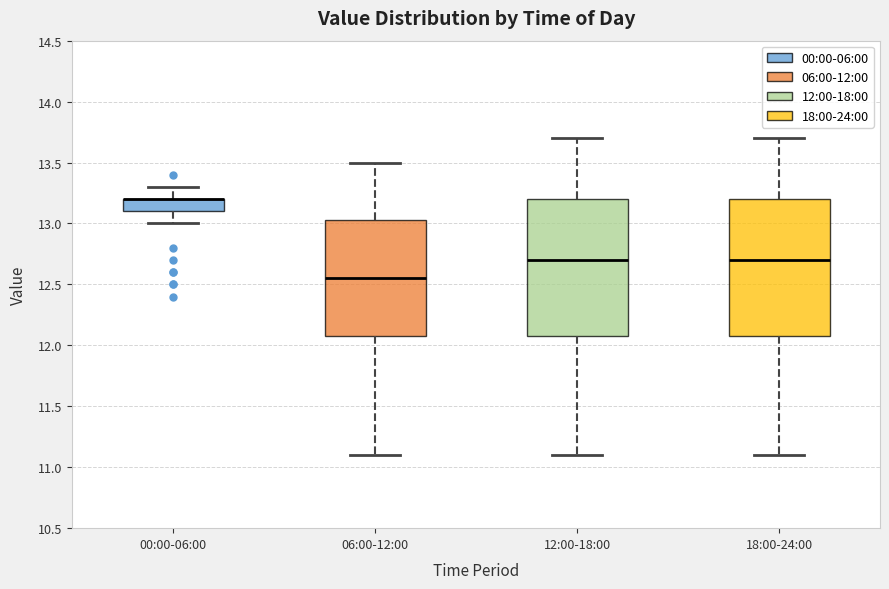

Where does the lower whisker of the box for 00:00-06:00 end on the y-axis? The values are not printed on the chart, so give them approximately, as read against the axis.

13.00